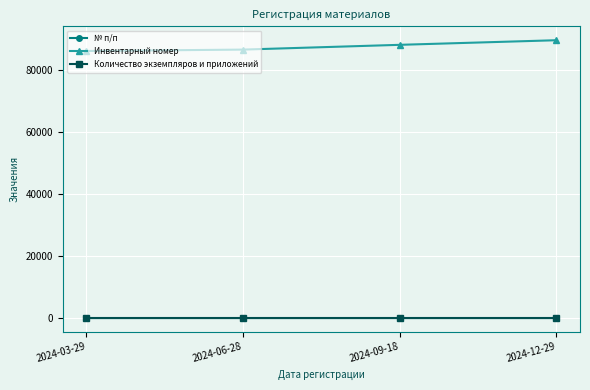

What is the label of the 3rd point from the right?

2024-06-28